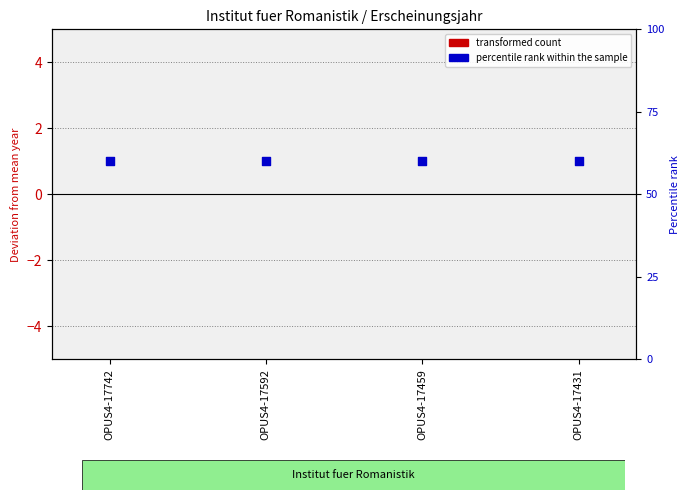

Which series contains the lowest Y value?

transformed count (deviation from mean)